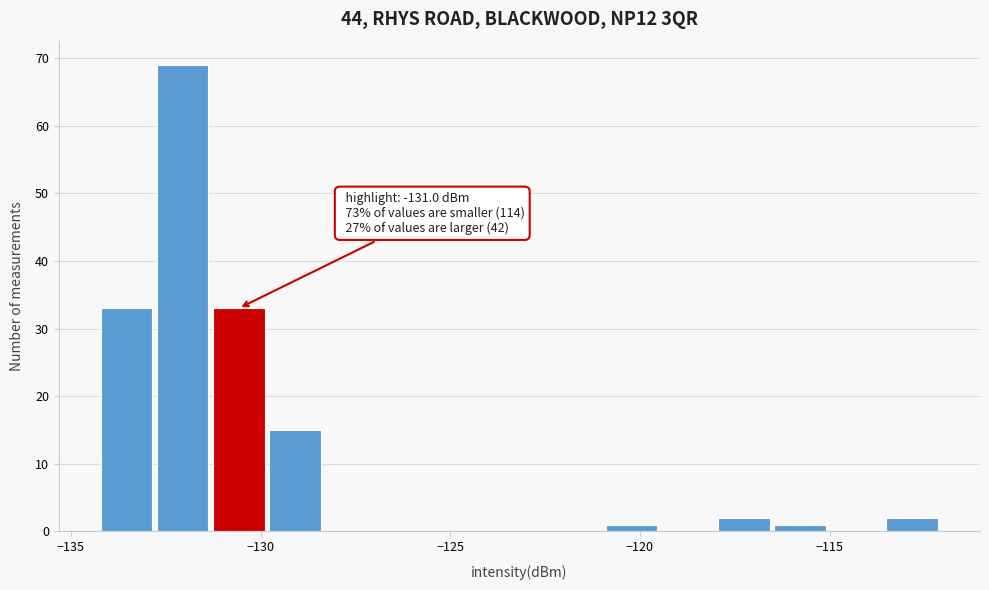

Read against the x-axis, roughly where is the centre of the tallest bar?

-132.0